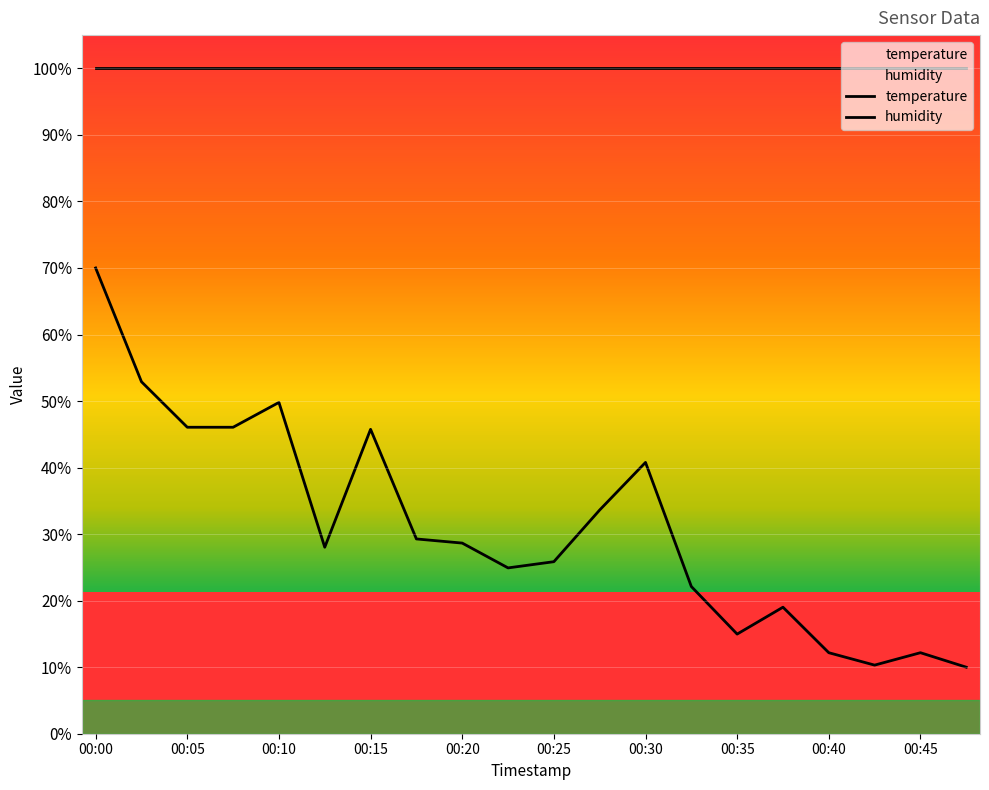

Is it true that the value at 00:47 is 10.0?

True